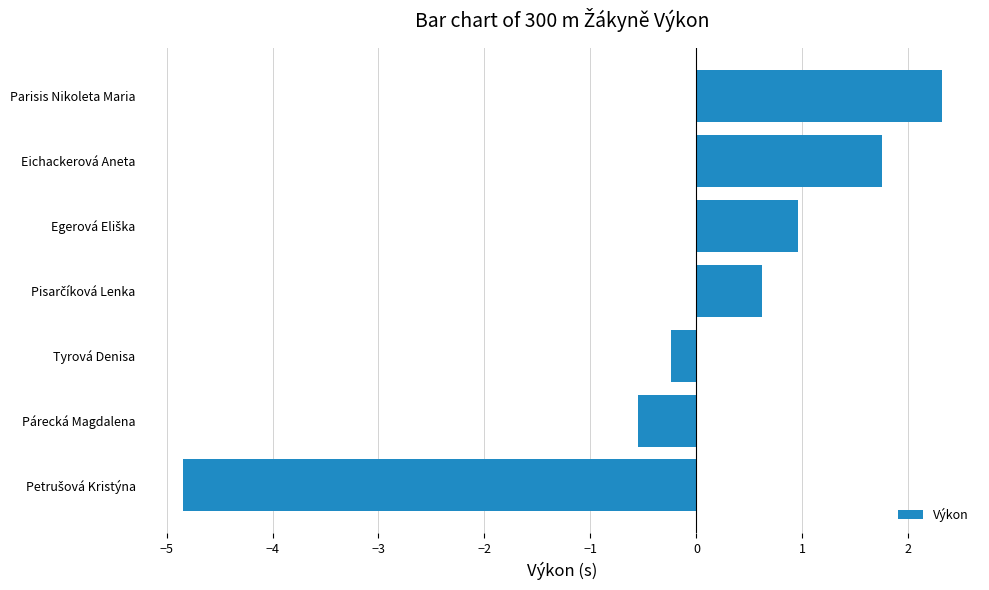

At which label is the value closest to -1?

Párecká Magdalena